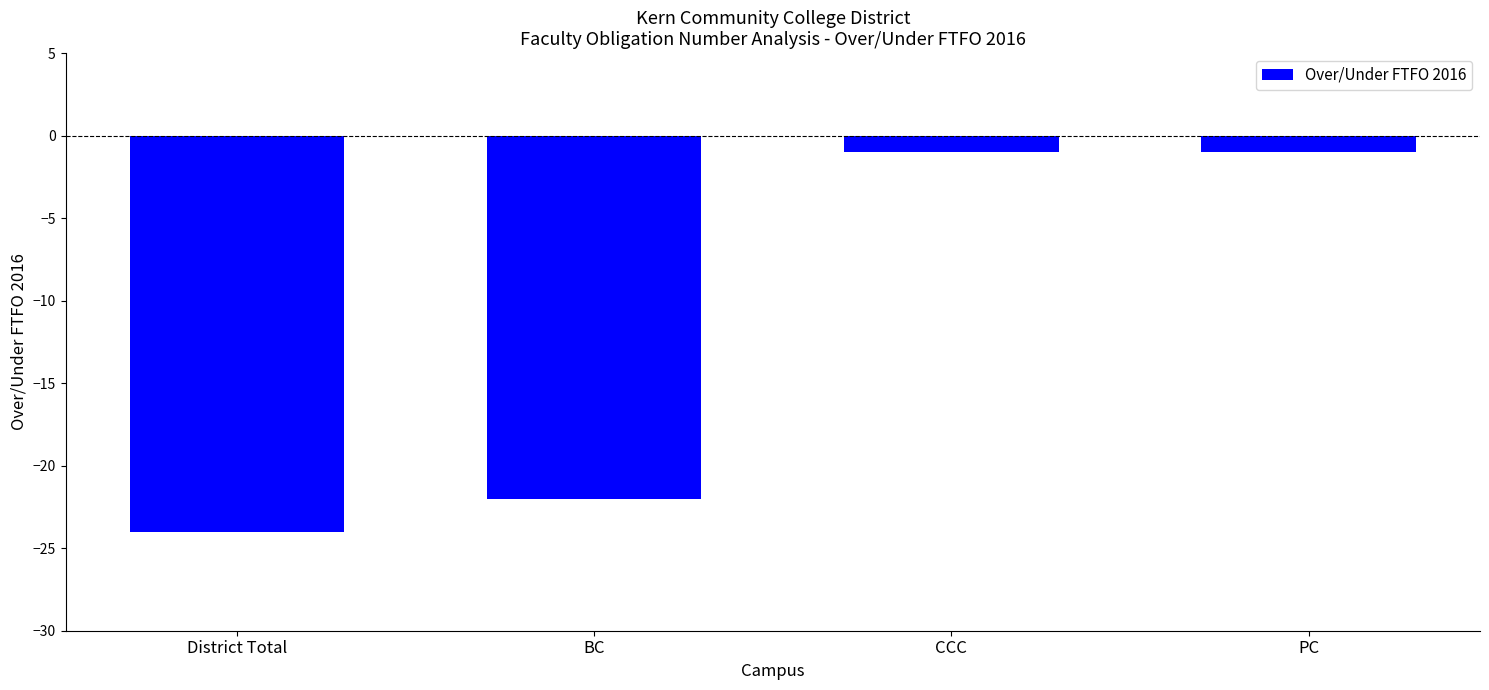

What is the difference between the maximum and minimum values?

23